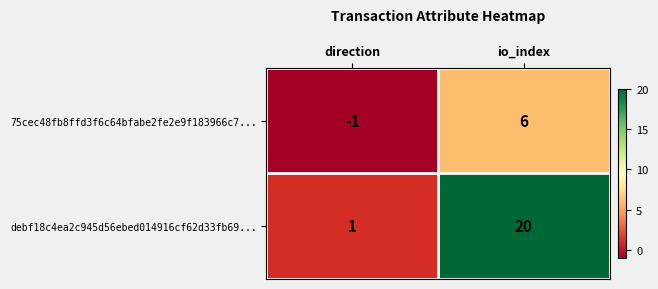

Where is 75cec48fb8ffd3f6c64bfabe2fe2e9f183966c7... nearest to the value 2?

direction